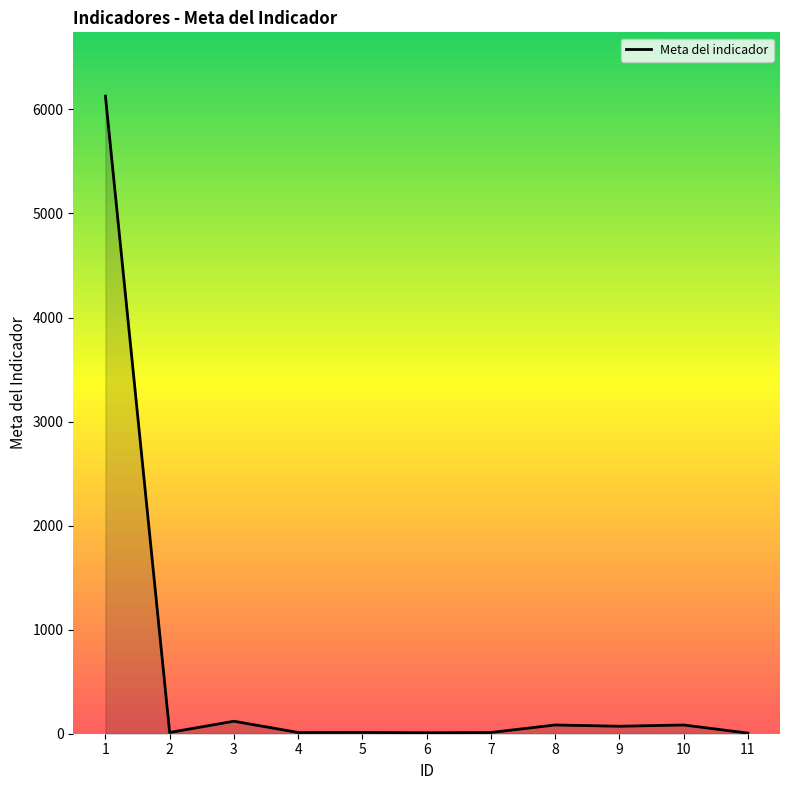

What is the maximum value shown in the chart?

6128